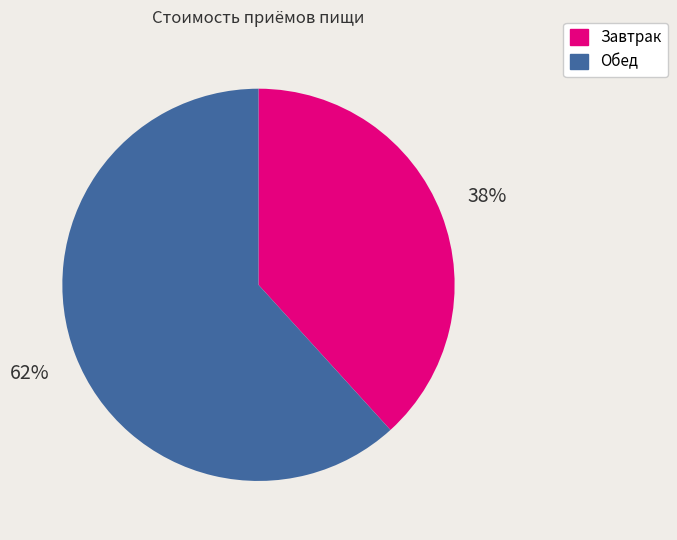

What is the ratio of the value at Завтрак to the value at Обед?

0.6